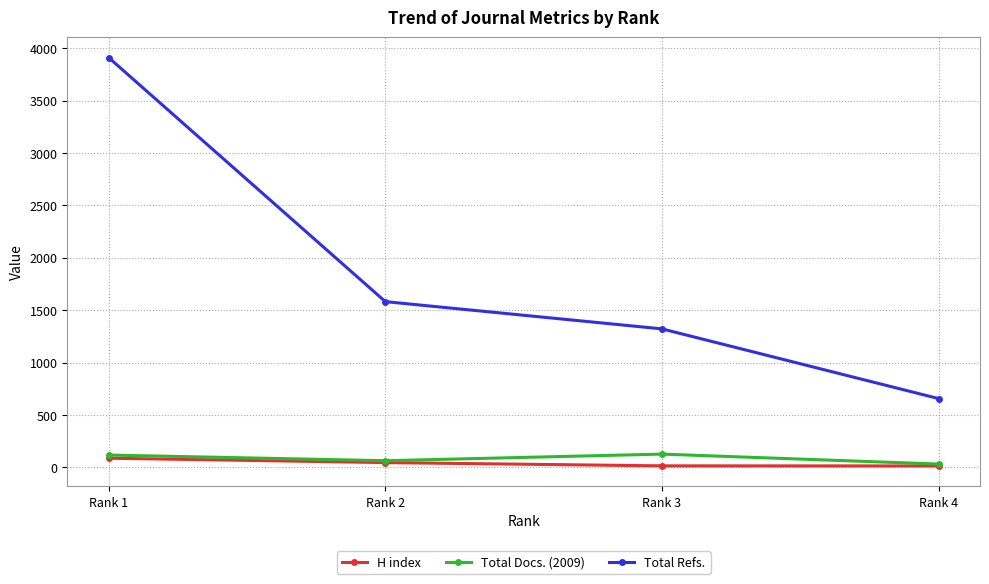

Is the value of Total Refs. at Rank 4 greater than the value of Total Docs. (2009) at Rank 3?

Yes